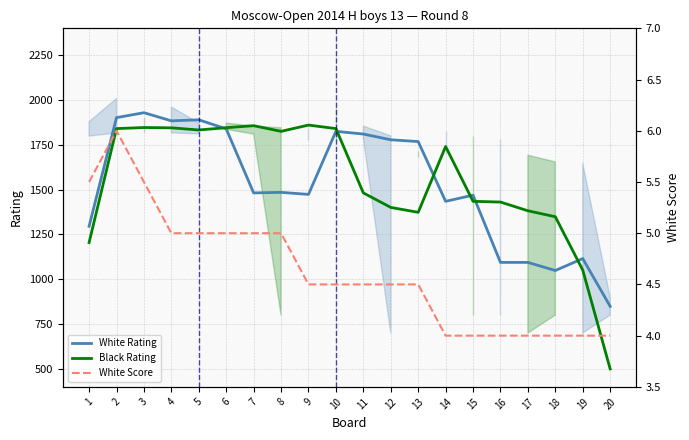

Reading left to right, what are all the values shown in this chart?

White Rating: 1295.7	1902.0	1929.3	1884.0	1889.7	1839.3	1482.0	1485.0	1473.7	1825.3	1810.3	1778.3	1768.3	1435.0	1469.3	1094.3	1094.3	1049.0	1115.7	849.0
Black Rating: 1205.0	1840.7	1846.7	1845.0	1833.0	1845.7	1857.0	1825.3	1860.3	1840.7	1482.0	1401.0	1373.7	1740.7	1435.0	1431.0	1382.3	1349.0	1051.7	500.0
White Score: 5.5	6.0	5.5	5.0	5.0	5.0	5.0	5.0	4.5	4.5	4.5	4.5	4.5	4.0	4.0	4.0	4.0	4.0	4.0	4.0